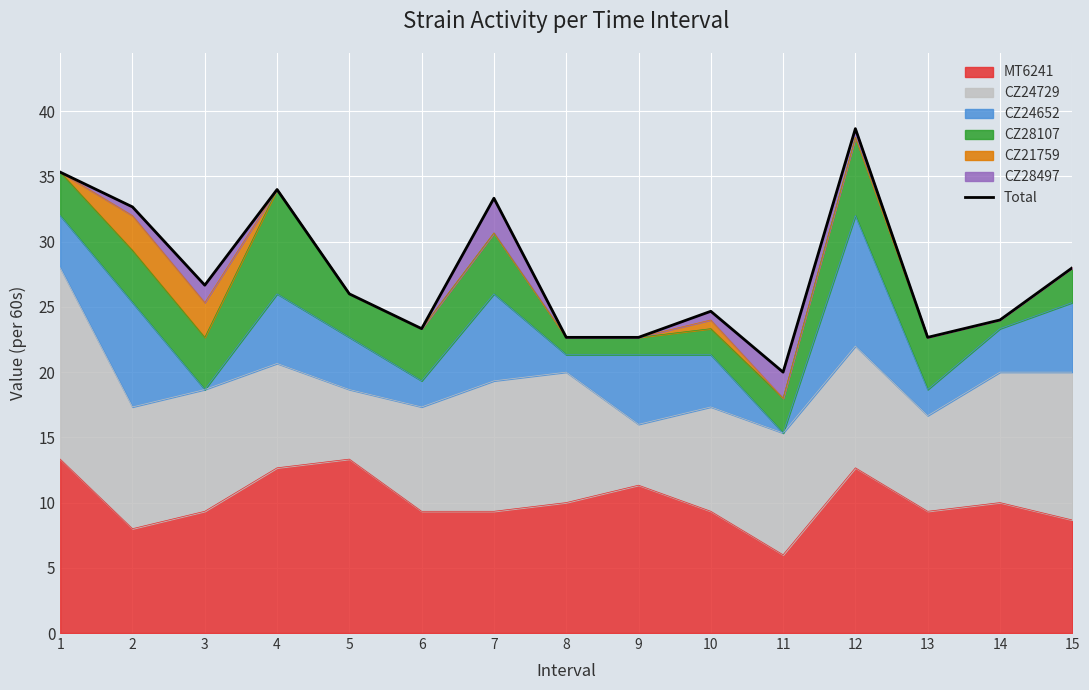

The value at 1 is 35.3. True or false?

True